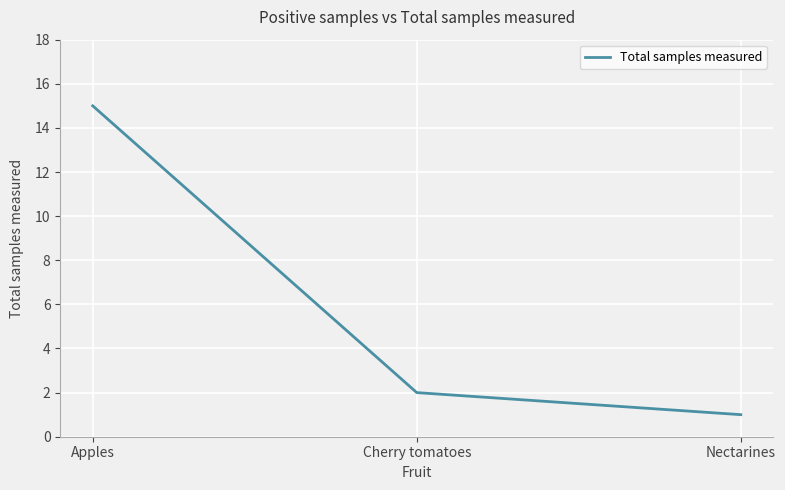

What position from the right is Cherry tomatoes?

2